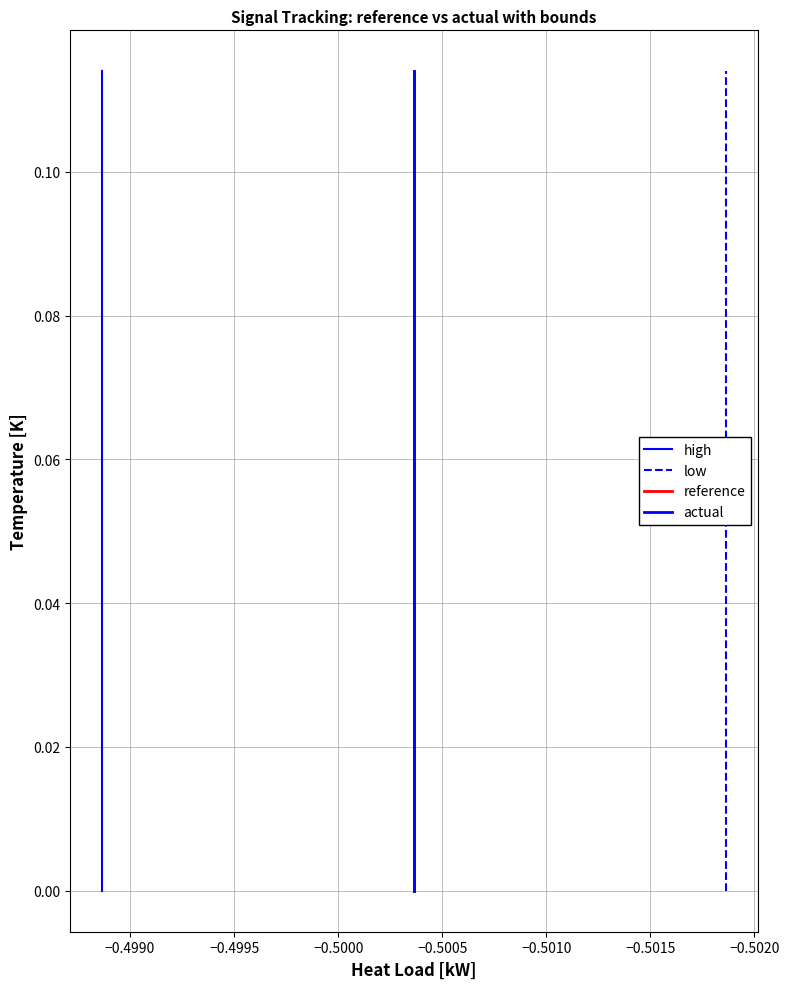

What are all the series names shown in the legend?

high, low, reference, actual